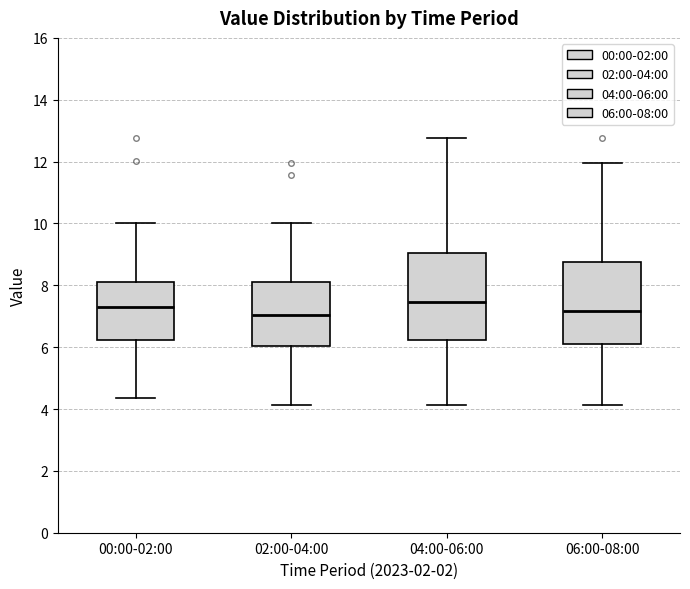

Reading left to right, transcribe this box plot: for each box, give where its median line is, the range the box spans, and where its two whiskers end, as read against the y-axis. The values are not printed on the chart, so give them approximately, as read against the axis.

00:00-02:00: median 7.4, box 6.2 to 8.2, whiskers 4.4 to 10.0
02:00-04:00: median 7.0, box 6.0 to 8.2, whiskers 4.2 to 10.0
04:00-06:00: median 7.4, box 6.2 to 9.0, whiskers 4.2 to 12.8
06:00-08:00: median 7.2, box 6.0 to 8.8, whiskers 4.2 to 12.0